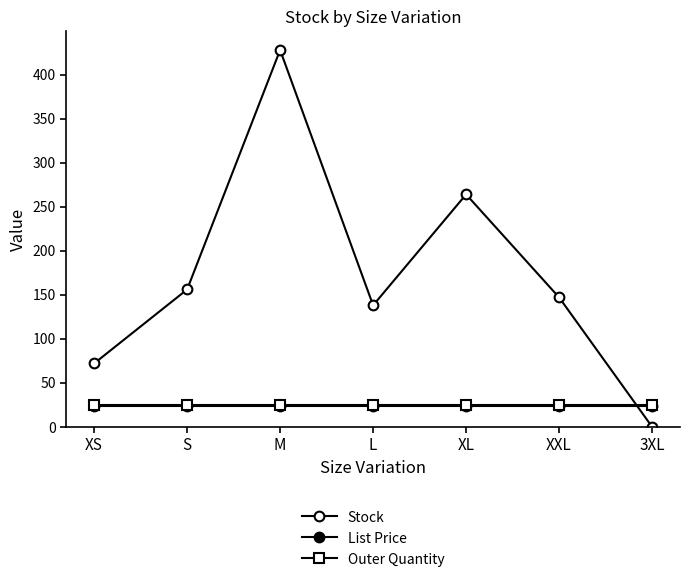

Count the number of data series in this chart.

3